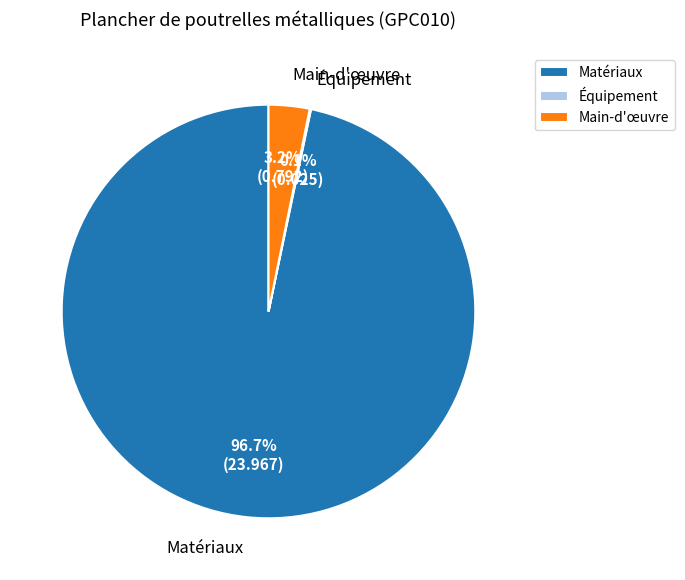

Does Matériaux account for over 50% of the chart?

Yes